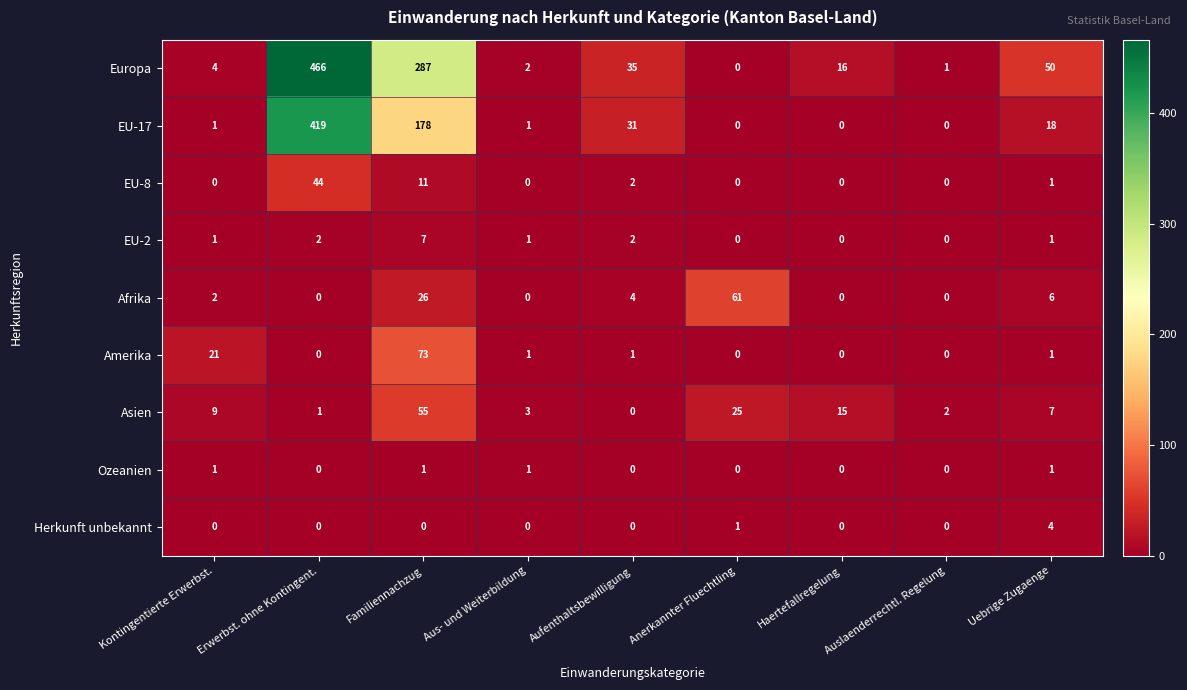

At Familiennachzug, list the series in order from smallest to largest.

Herkunft unbekannt, Ozeanien, EU-2, EU-8, Afrika, Asien, Amerika, EU-17, Europa